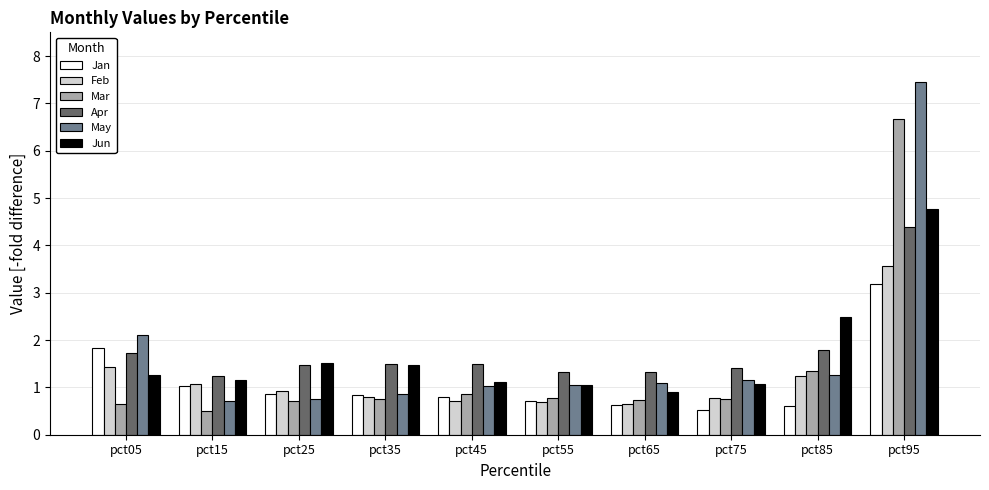

What is the difference between the Apr values at pct85 and pct95?

2.6